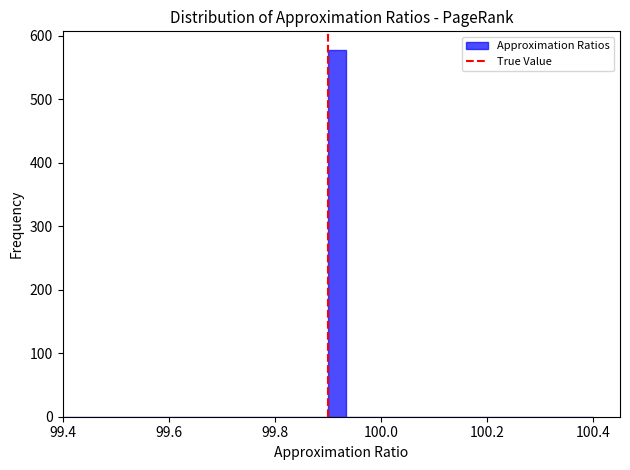

Read against the x-axis, roughly where is the centre of the tallest bar?

99.92